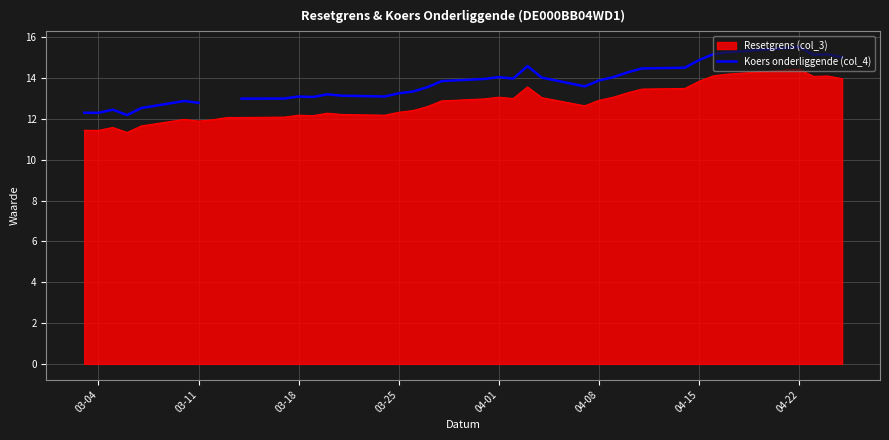

How many values are below 13?

8